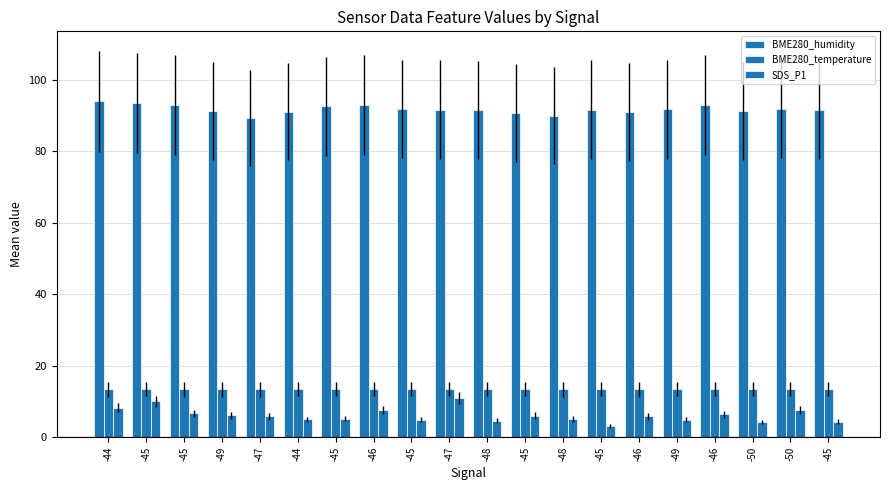

Which series has the largest total across all categories?

BME280_humidity